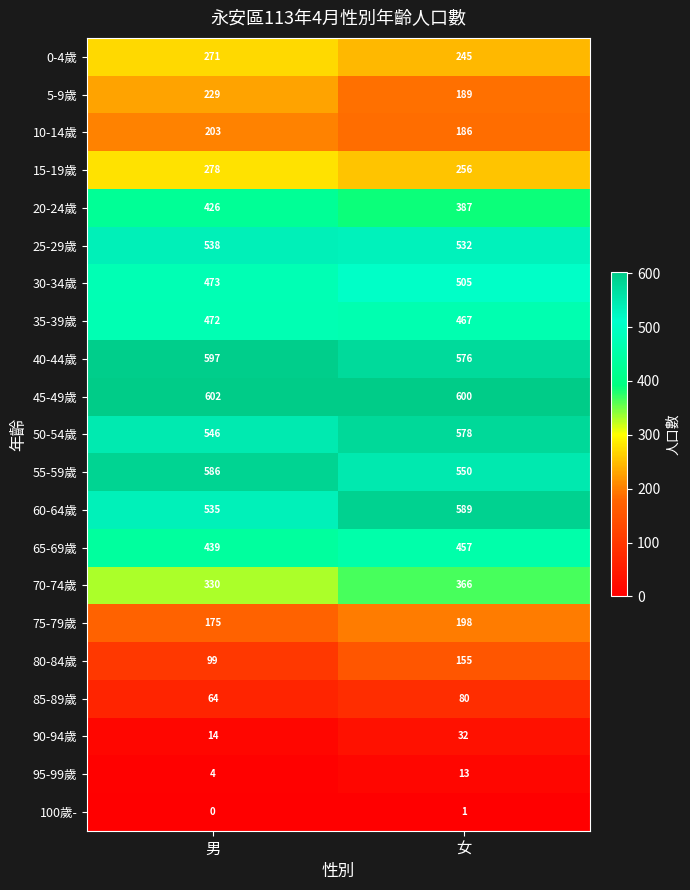

List the labels in order of 0-4歲 value, largest first.

男, 女